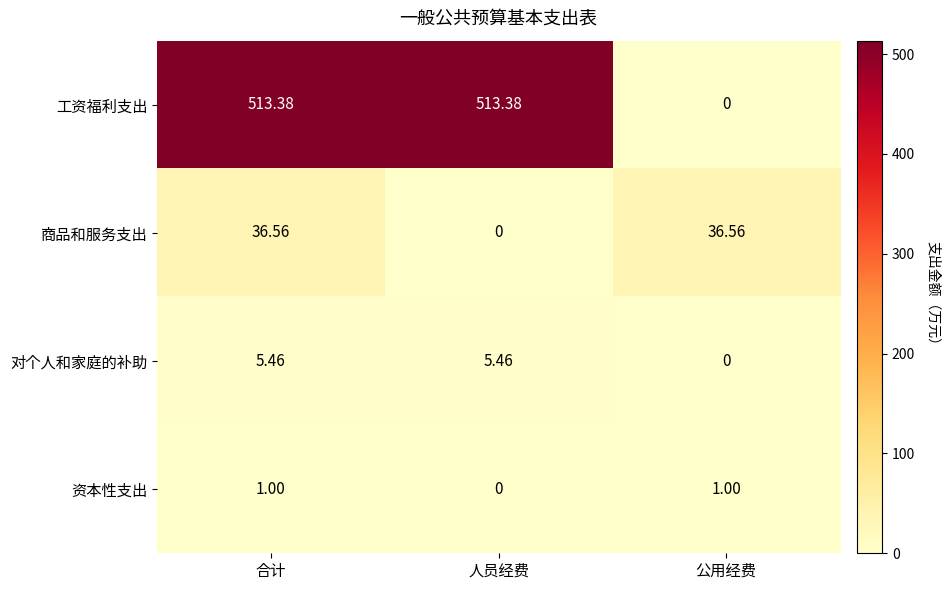

At which category is the sum across all series the highest?

合计